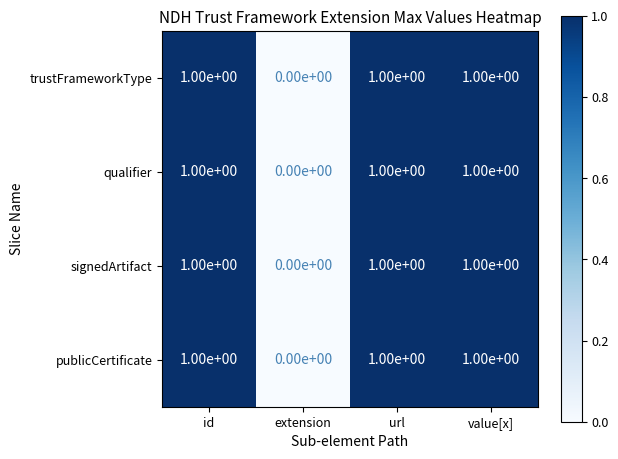

How many positive values does the qualifier series have?

3